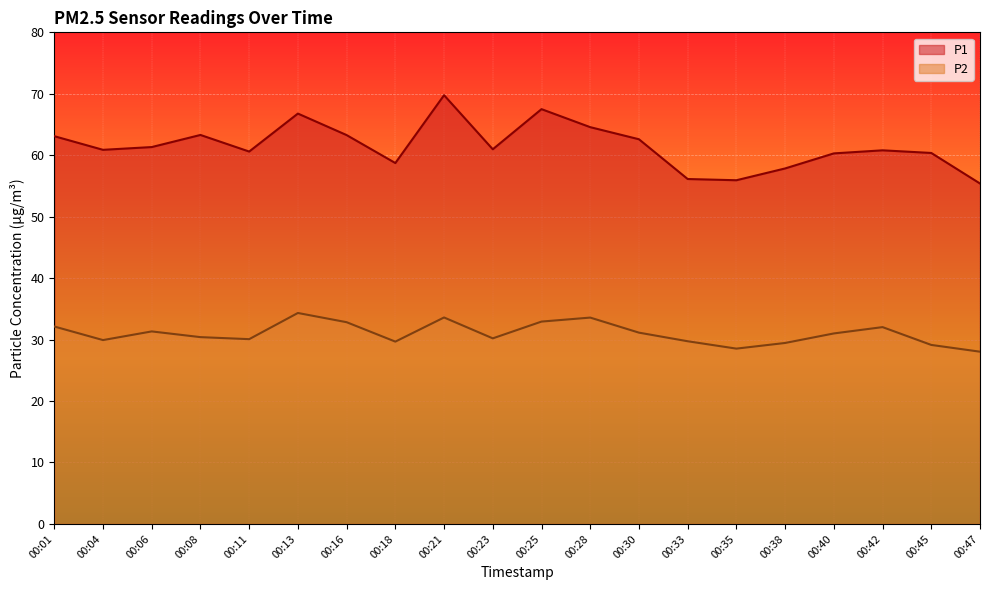

Rank the series at 00:35 from highest to lowest value.

P1, P2